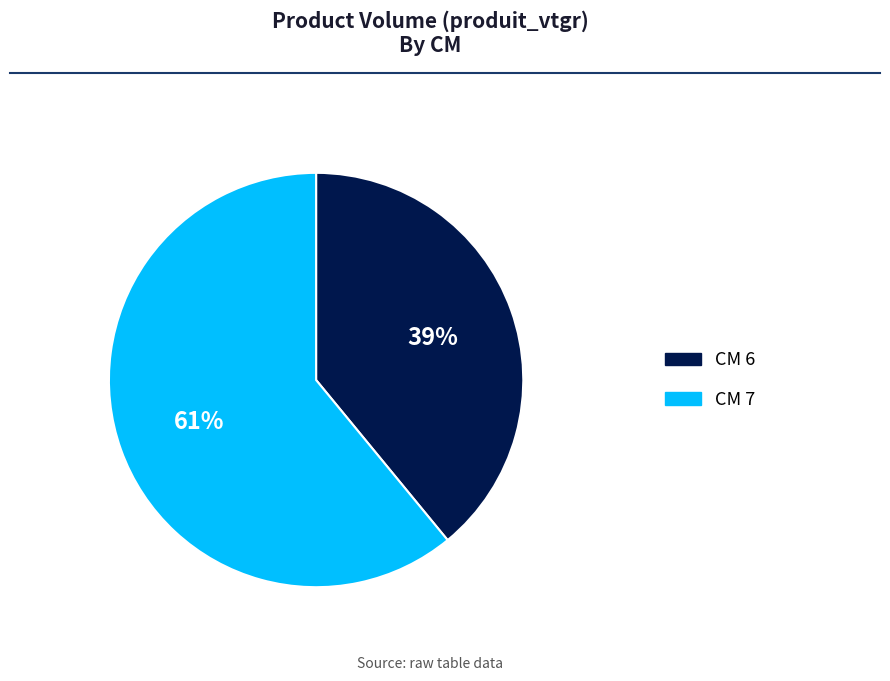

To the nearest percent, what is the difference between the largest and smallest slice percentages?

22%